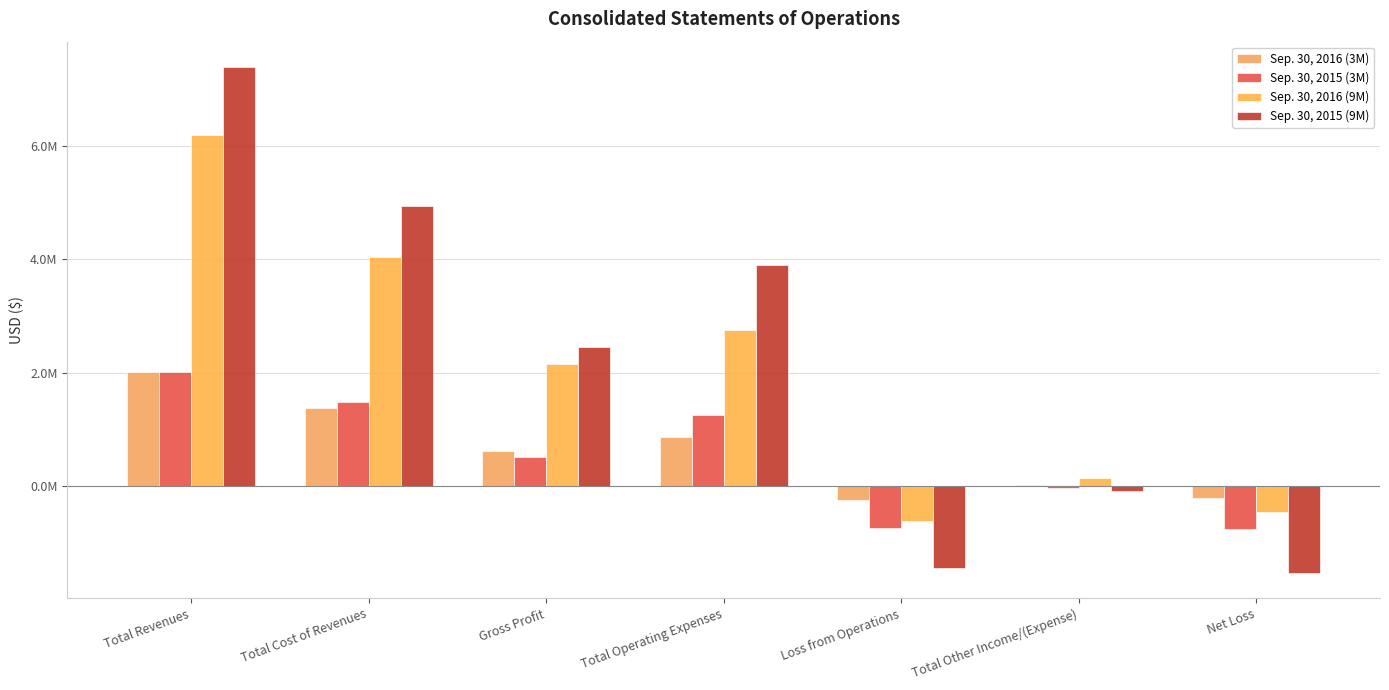

Are the bars grouped side by side (vs. stacked)?

Yes